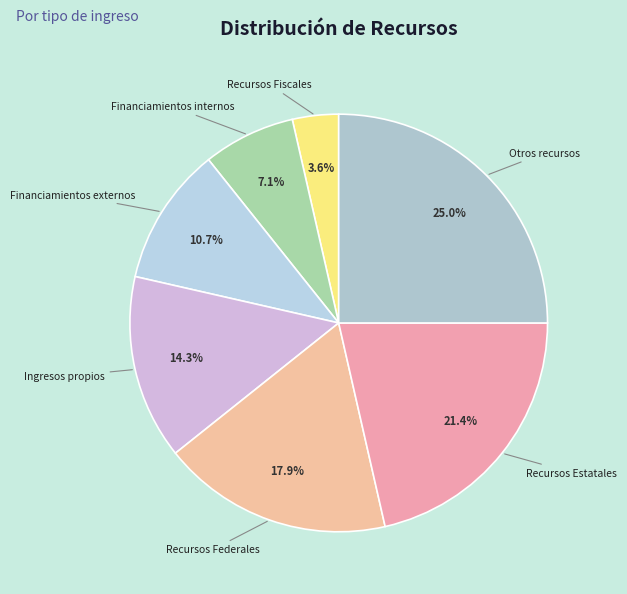

True or false: Otros recursos accounts for 38% of the total.

False